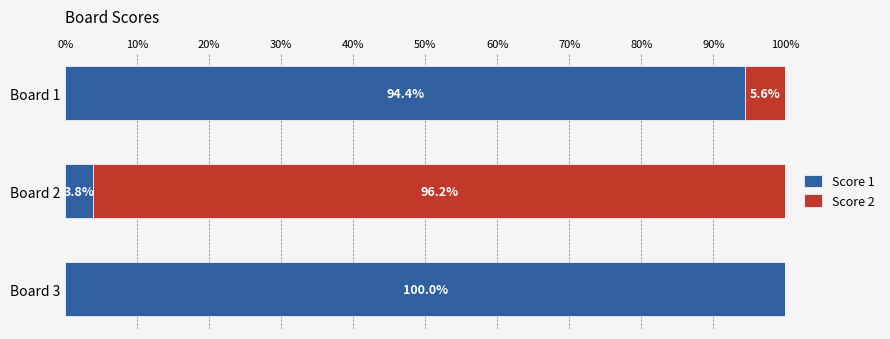

How many data points does each series have?

3